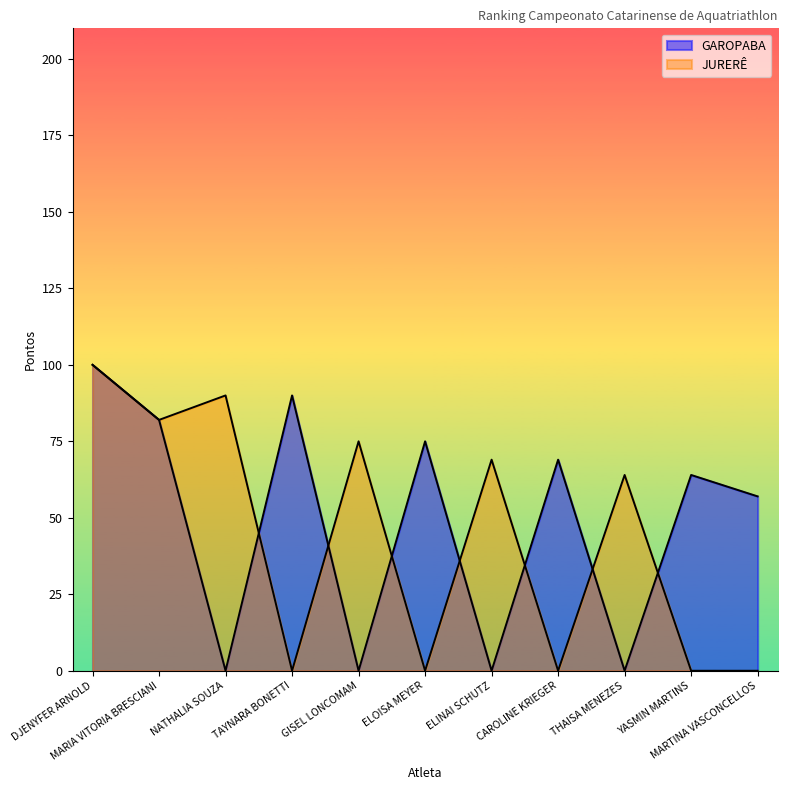

How many data points in JURERÊ are less than 64?

5